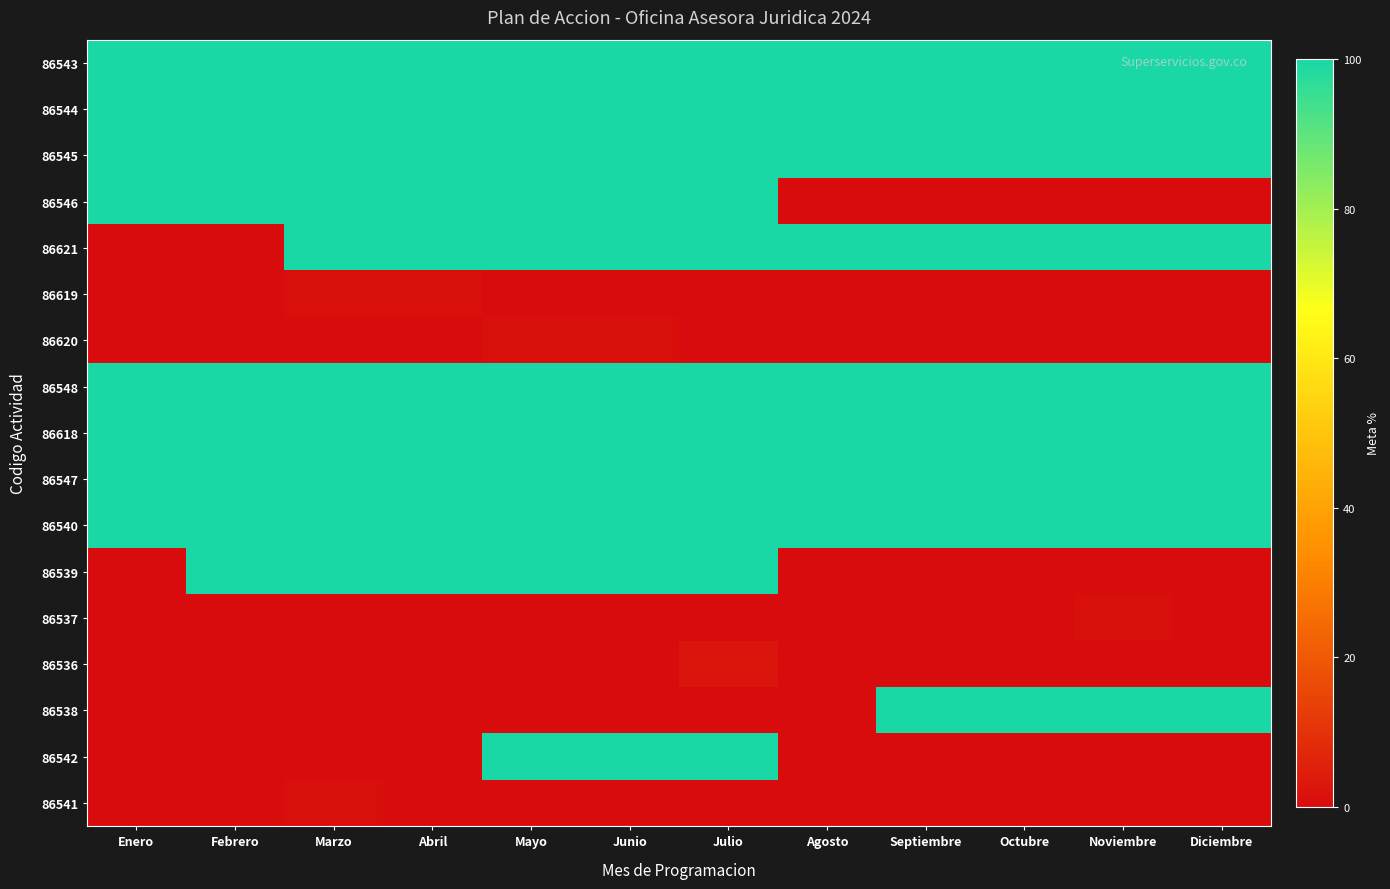

What is the difference between the highest and lowest values at Mayo?

100